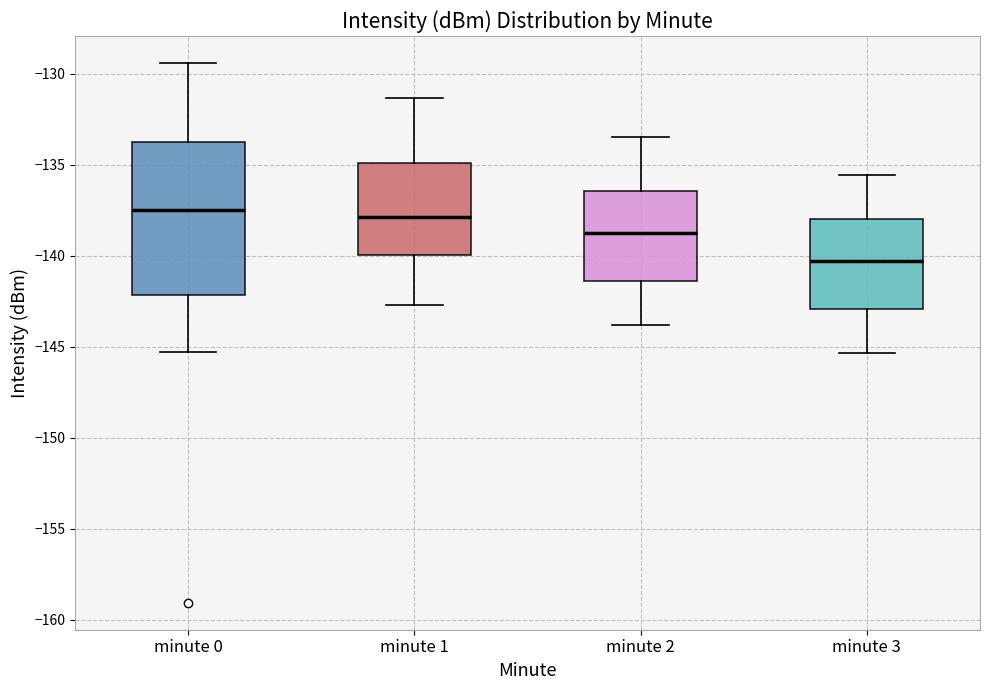

Reading left to right, read every box against the y-axis: the position of its median line, the range the box covers, and the ends of its whiskers. The values are not printed on the chart, so give them approximately, as read against the axis.

minute 0: median -137.5, box -142.0 to -133.5, whiskers -145.5 to -129.5
minute 1: median -138.0, box -140.0 to -135.0, whiskers -142.5 to -131.5
minute 2: median -138.5, box -141.5 to -136.5, whiskers -144.0 to -133.5
minute 3: median -140.5, box -143.0 to -138.0, whiskers -145.5 to -135.5